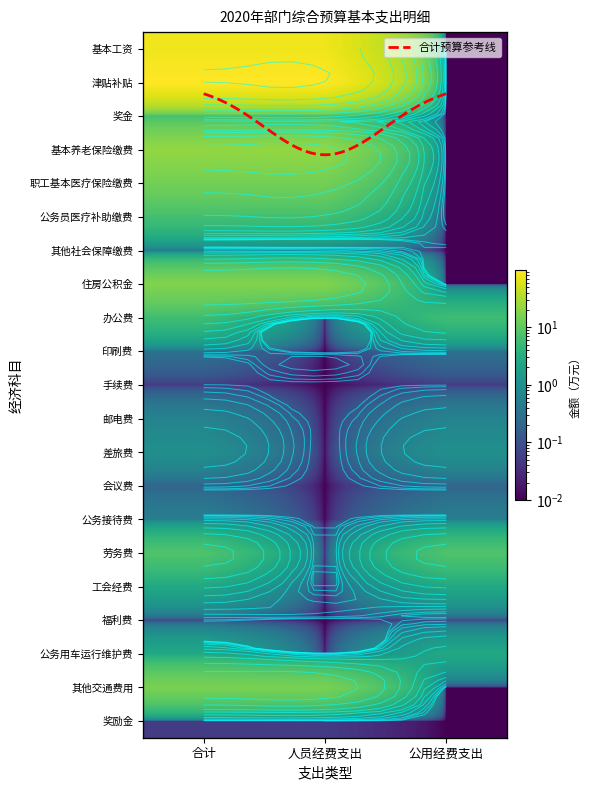

Reading left to right, list all the values displayed in this chart.

基本工资: 15.3	15.3	0.0
津贴补贴: 99.0	99.0	0.0
奖金: 80.1	80.1	0.0
基本养老保险缴费: 14.0	14.0	0.0
职工基本医疗保险缴费: 22.0	22.0	0.0
公务员医疗补助缴费: 17.2	17.2	0.0
其他社会保障缴费: 6.2	6.2	0.0
住房公积金: 6.7	6.7	0.0
办公费: 7.7	0.0	7.7
印刷费: 0.3	0.0	0.3
手续费: 0.1	0.0	0.1
邮电费: 1.0	0.0	1.0
差旅费: 0.1	0.0	0.1
会议费: 0.2	0.0	0.2
公务接待费: 0.6	0.0	0.6
劳务费: 2.4	0.0	2.4
工会经费: 0.5	0.0	0.5
福利费: 5.7	0.0	5.7
公务用车运行维护费: 2.5	0.0	2.5
其他交通费用: 0.1	0.1	0.0
奖励金: 0.4	0.4	0.0